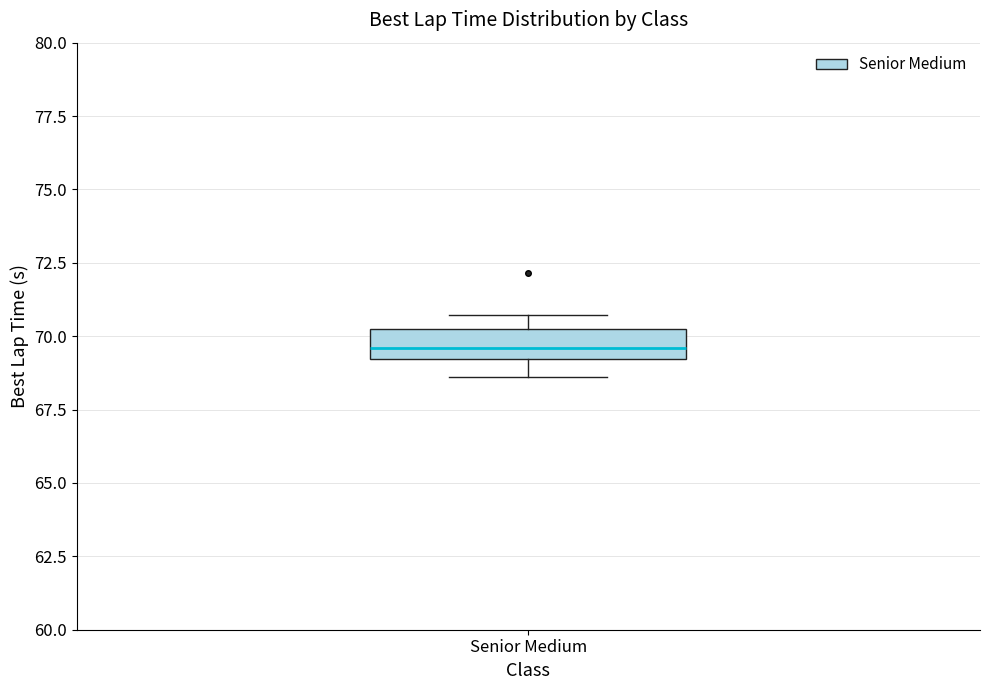

Where does the median line of the box for Senior Medium sit on the y-axis? The values are not printed on the chart, so give them approximately, as read against the axis.

69.5